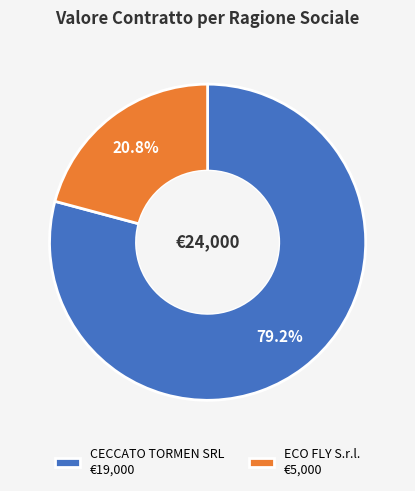

Rank the categories by value from lowest to highest.

ECO FLY S.r.l., CECCATO TORMEN SRL